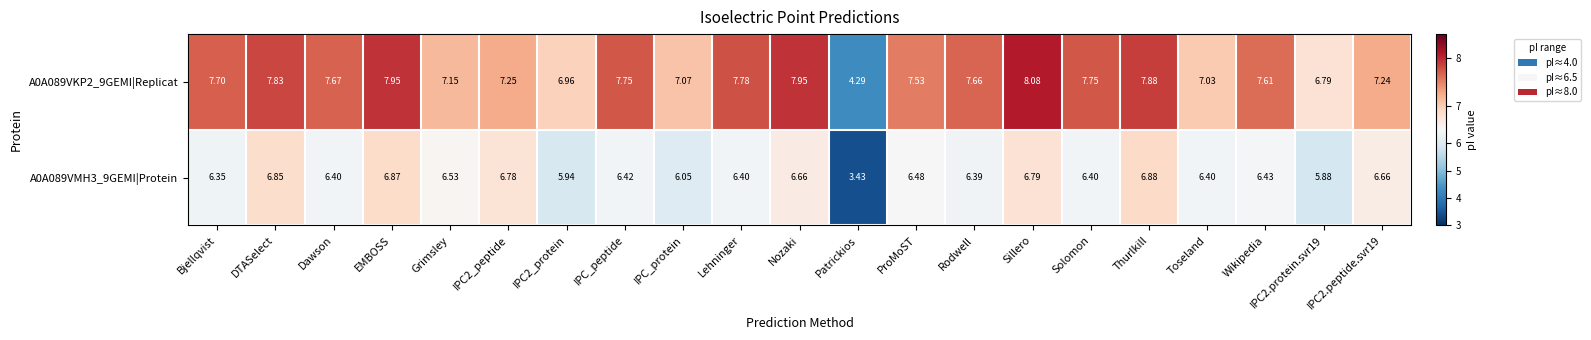

Between Sillero and Thurlkill, which series saw the biggest shift?

A0A089VKP2_9GEMI|Replicat